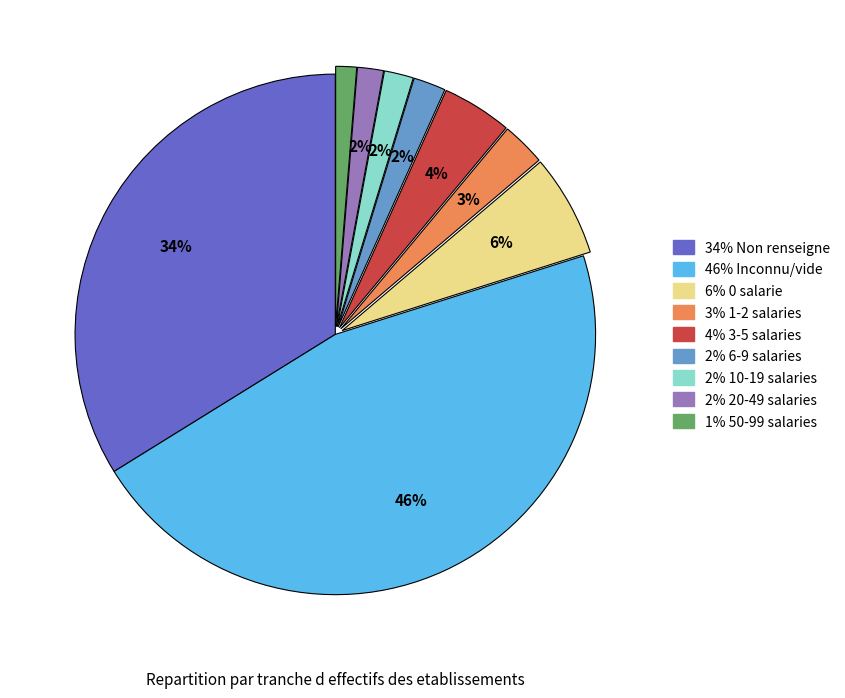

Is there any slice that represents more than half of the pie?

No